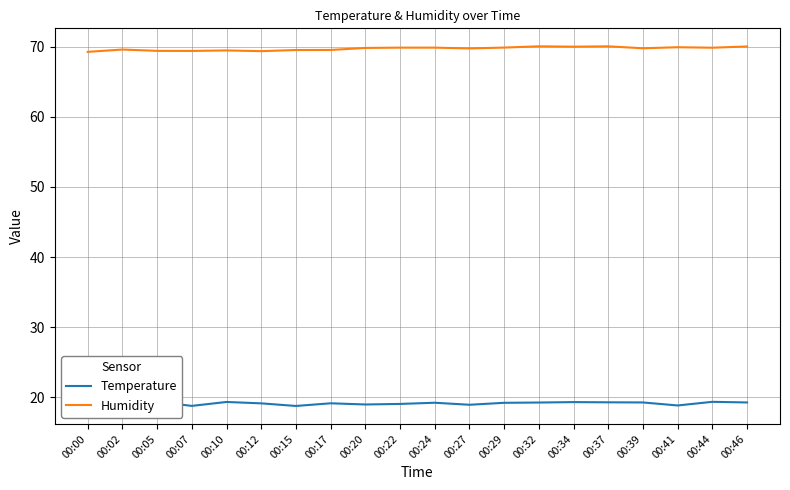

True or false: Temperature and Humidity intersect in this chart.

False